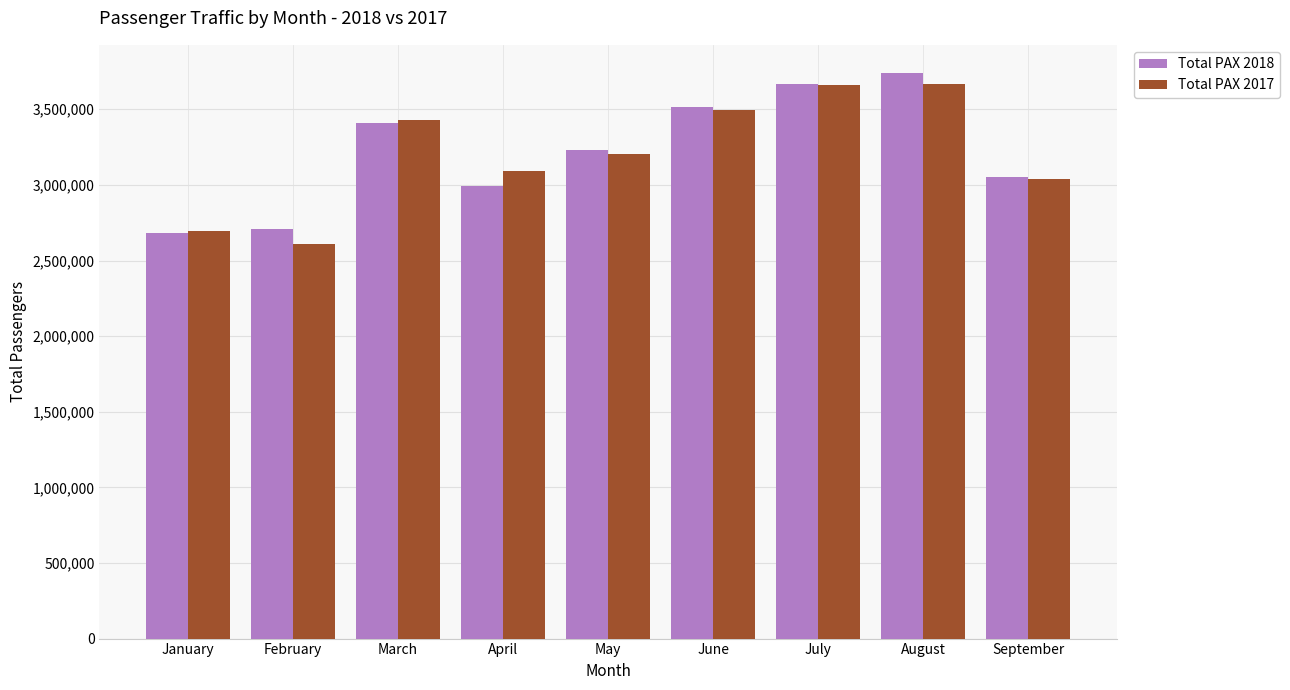

What is the value of the Total PAX 2018 bar at the 6th from the left?

3515665